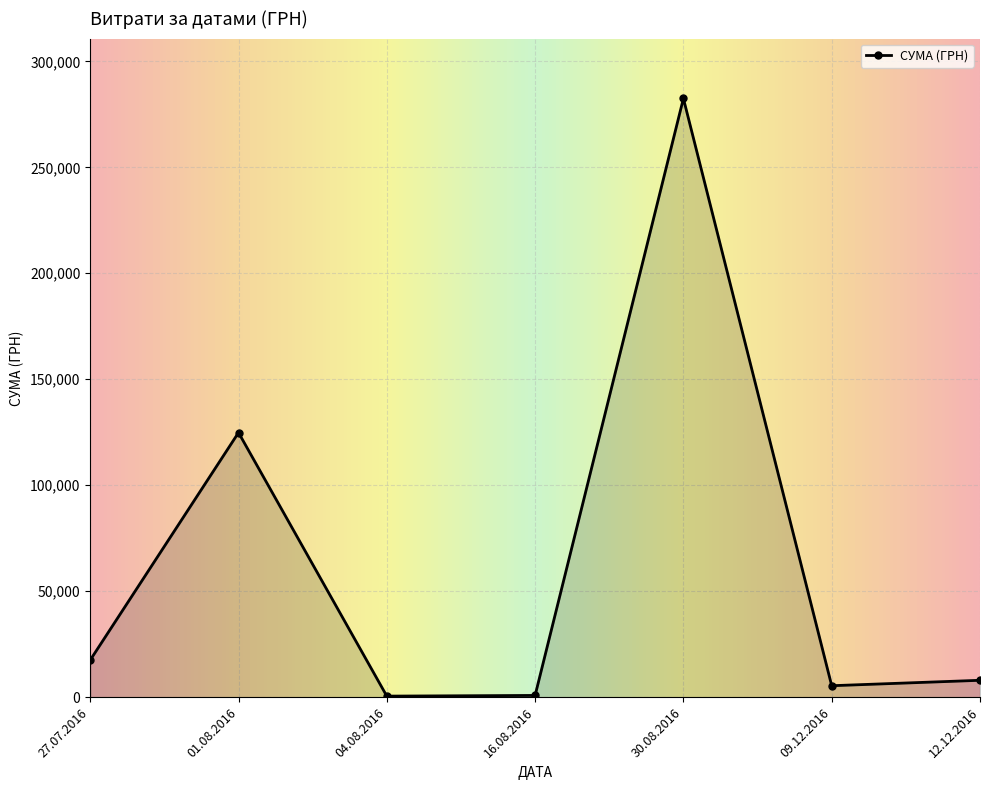

What is the greatest value displayed?

282495.1